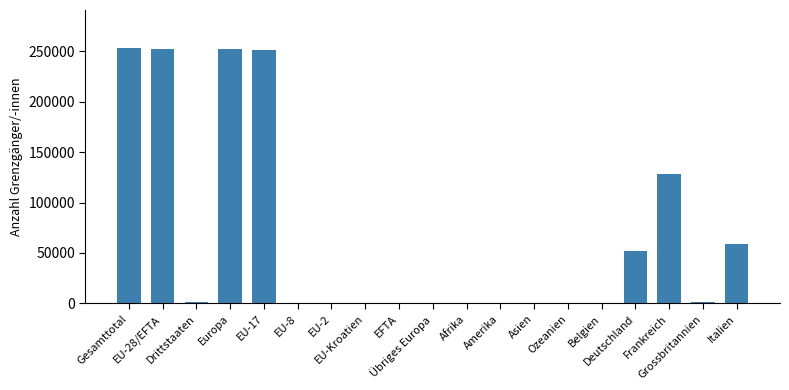

What is the approximate value at Drittstaaten, to the nearest 10?

1120